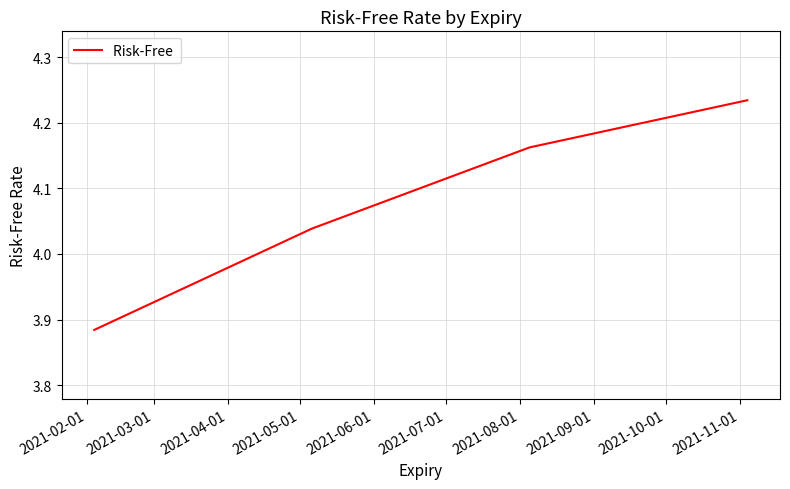

True or false: the data has more than 1 interior local peaks.

False